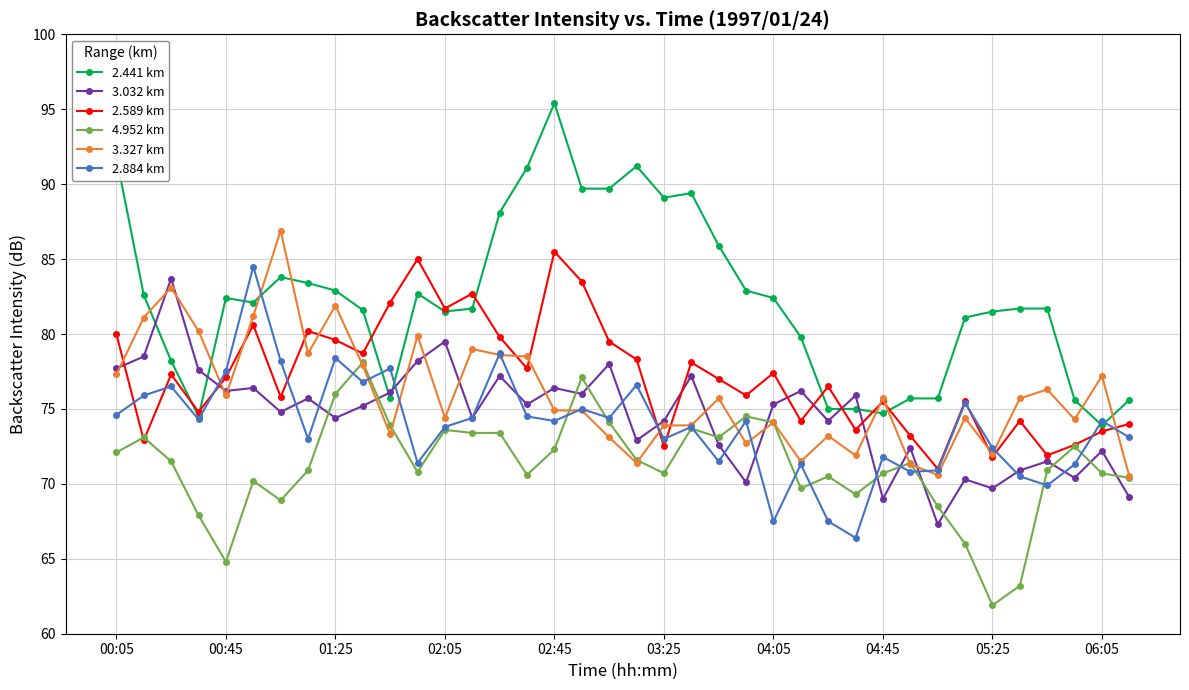

Which series has the largest range (max minus min)?

2.441 km